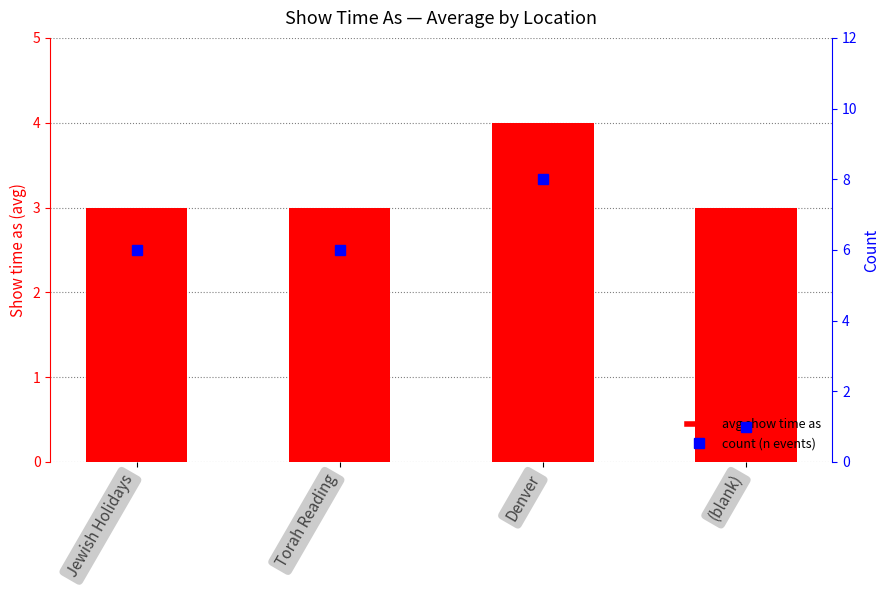

Count the count (n events) values in the range 6 to 8.

3